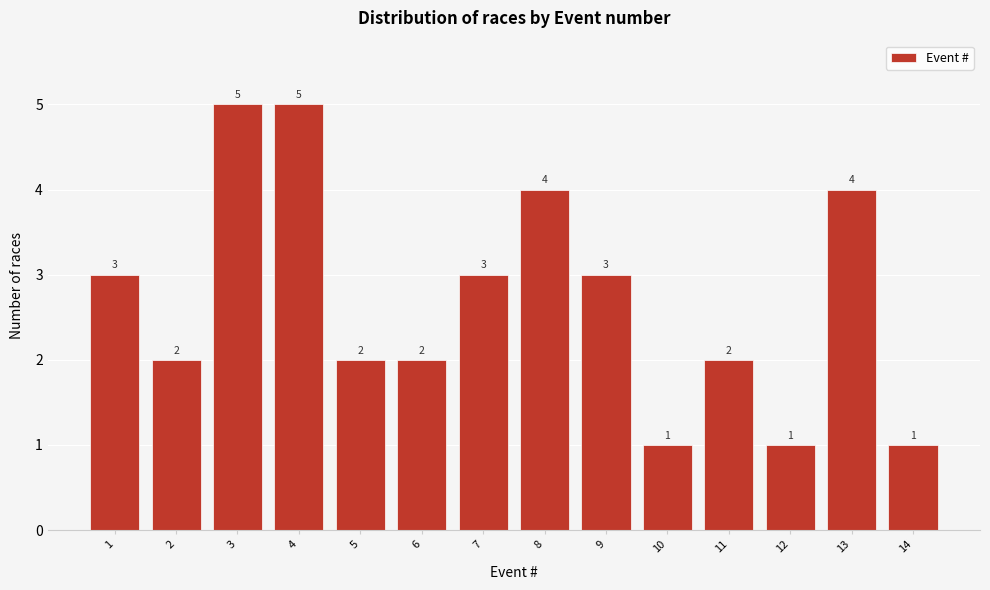

Reading left to right, list all the values displayed in this chart.

3	2	5	5	2	2	3	4	3	1	2	1	4	1